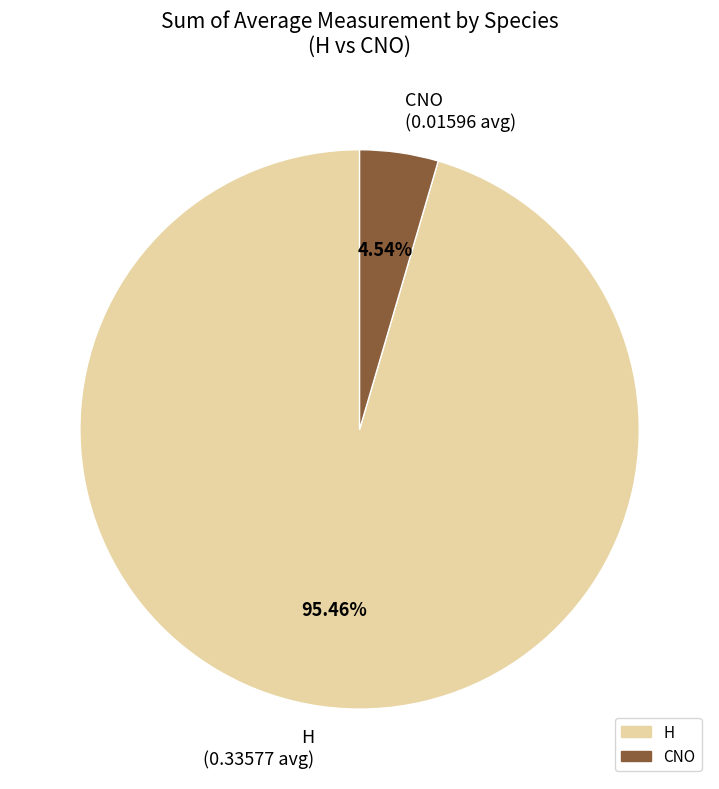

What is the smallest slice in the pie chart?

CNO (0.01596 avg)